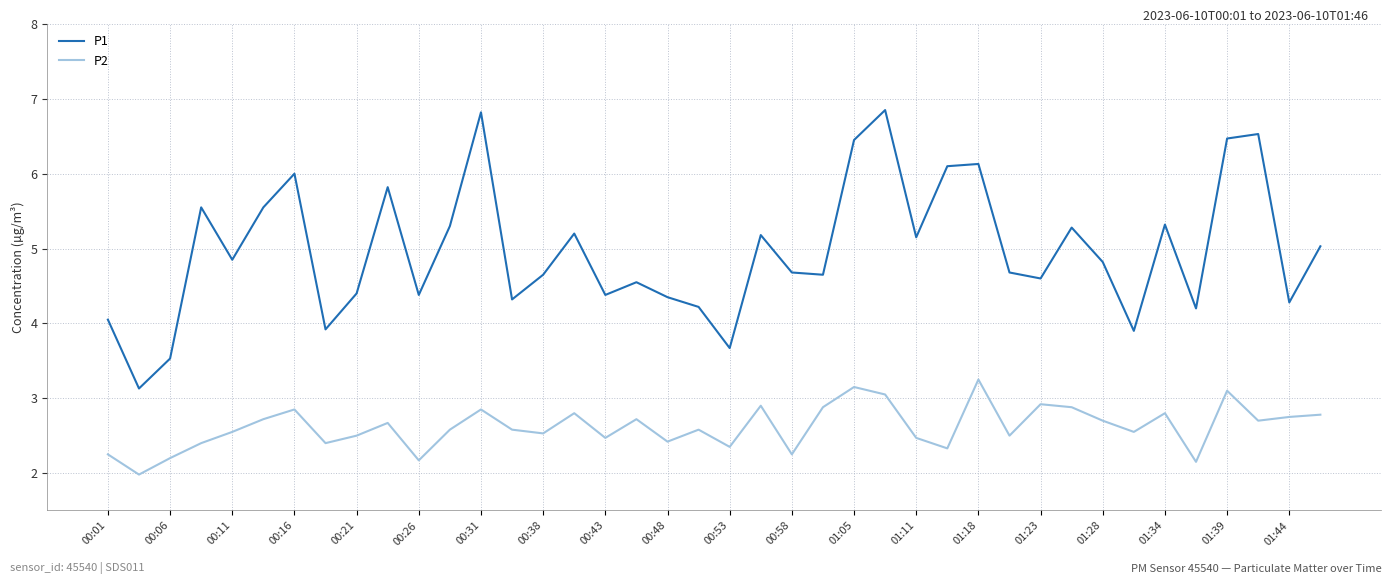

Which series has the largest range (max minus min)?

P1